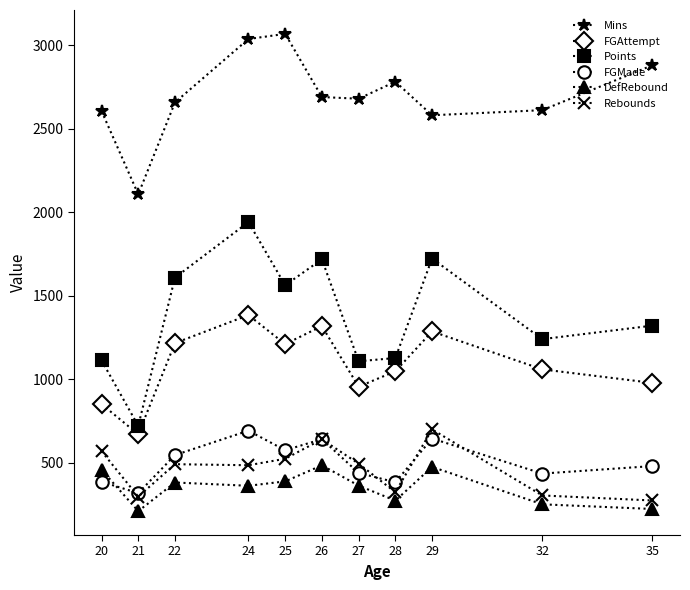

The value of Points at 27 is 1794.1. True or false?

False